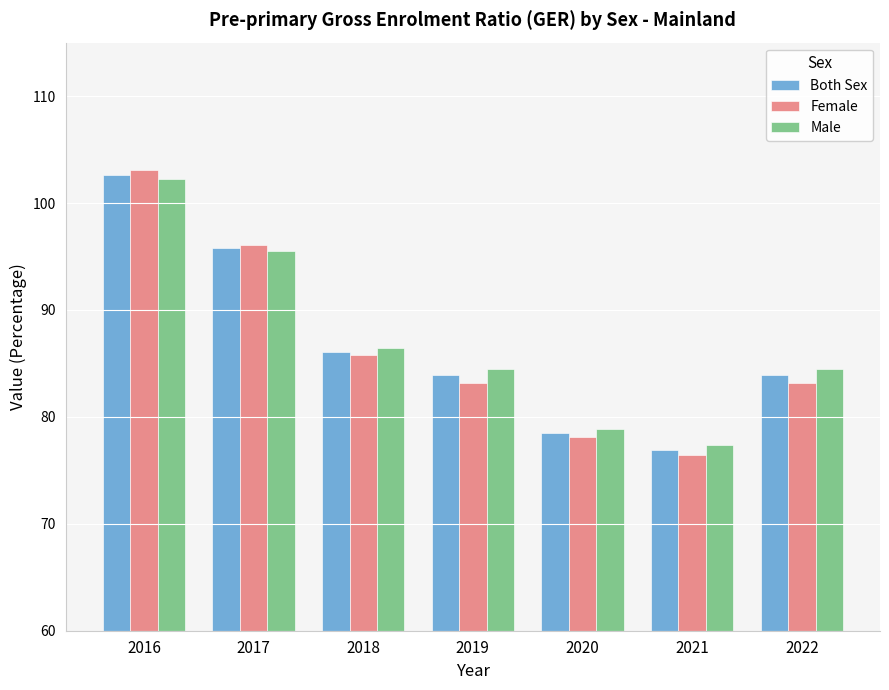

What is the difference between the Male values at 2017 and 2019?

11.0